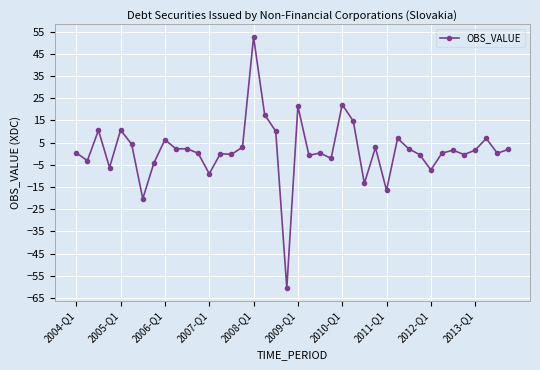

What is the sum of all values?

59.0